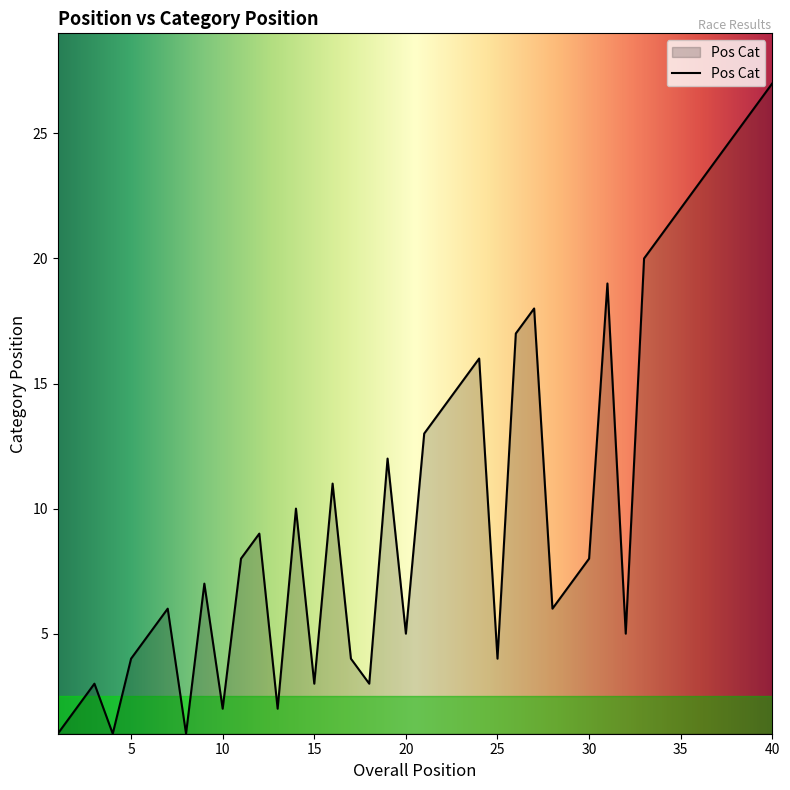

What is the difference between the maximum and minimum values?

26